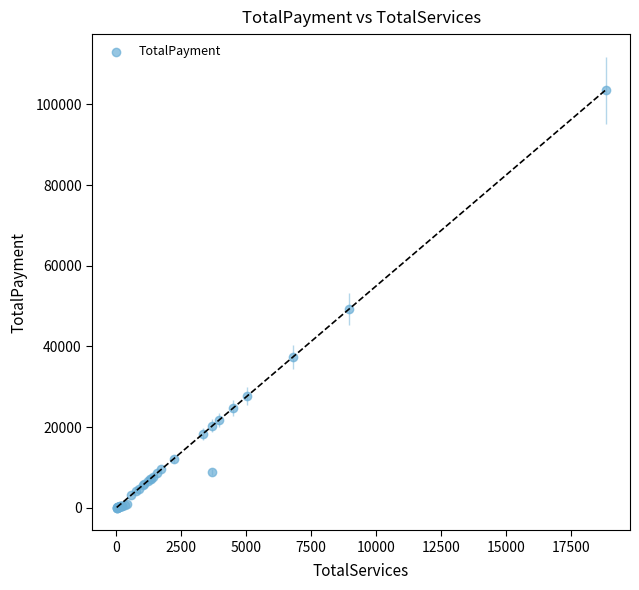

What Y value in the scatter plot is closest to 51801?

49329.5